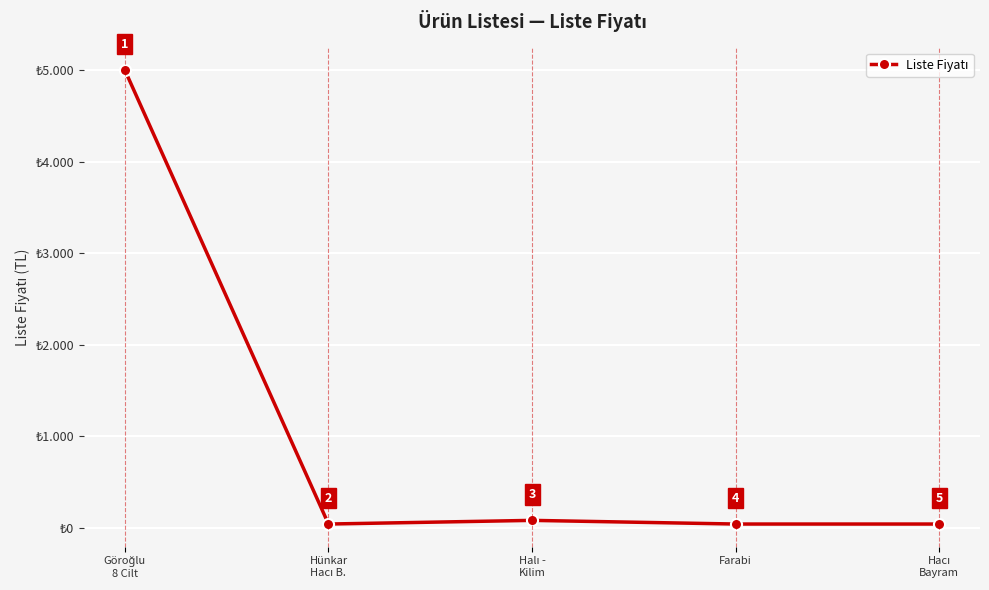

What position from the right is Hünkar
Hacı B.?

4